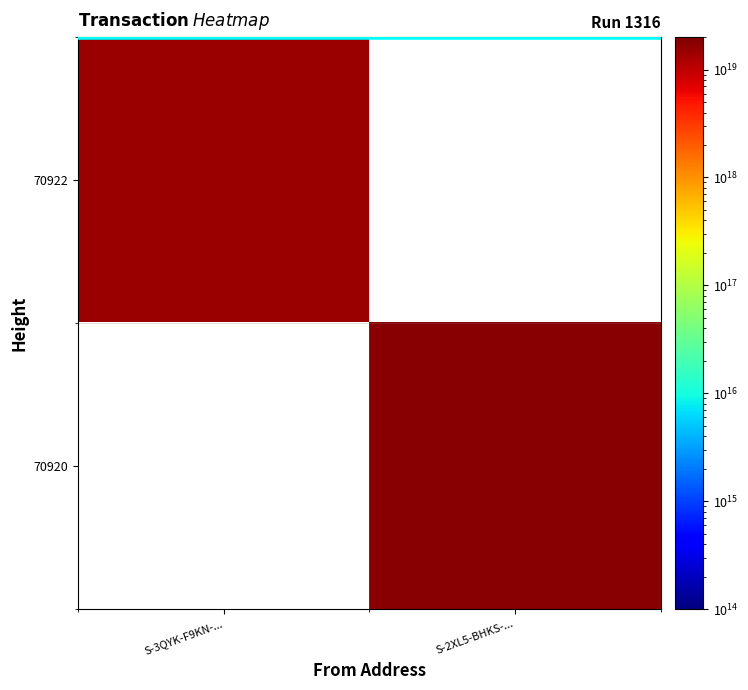

How many values in 70920 are above zero?

1